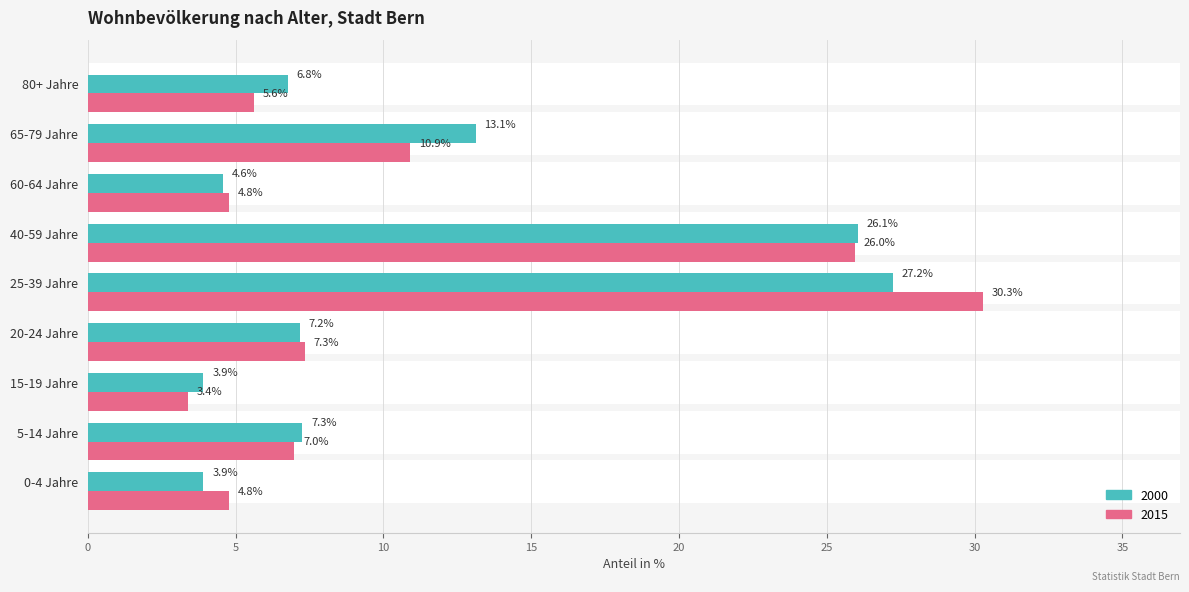

Which category has the lowest value across all series?

15-19 Jahre